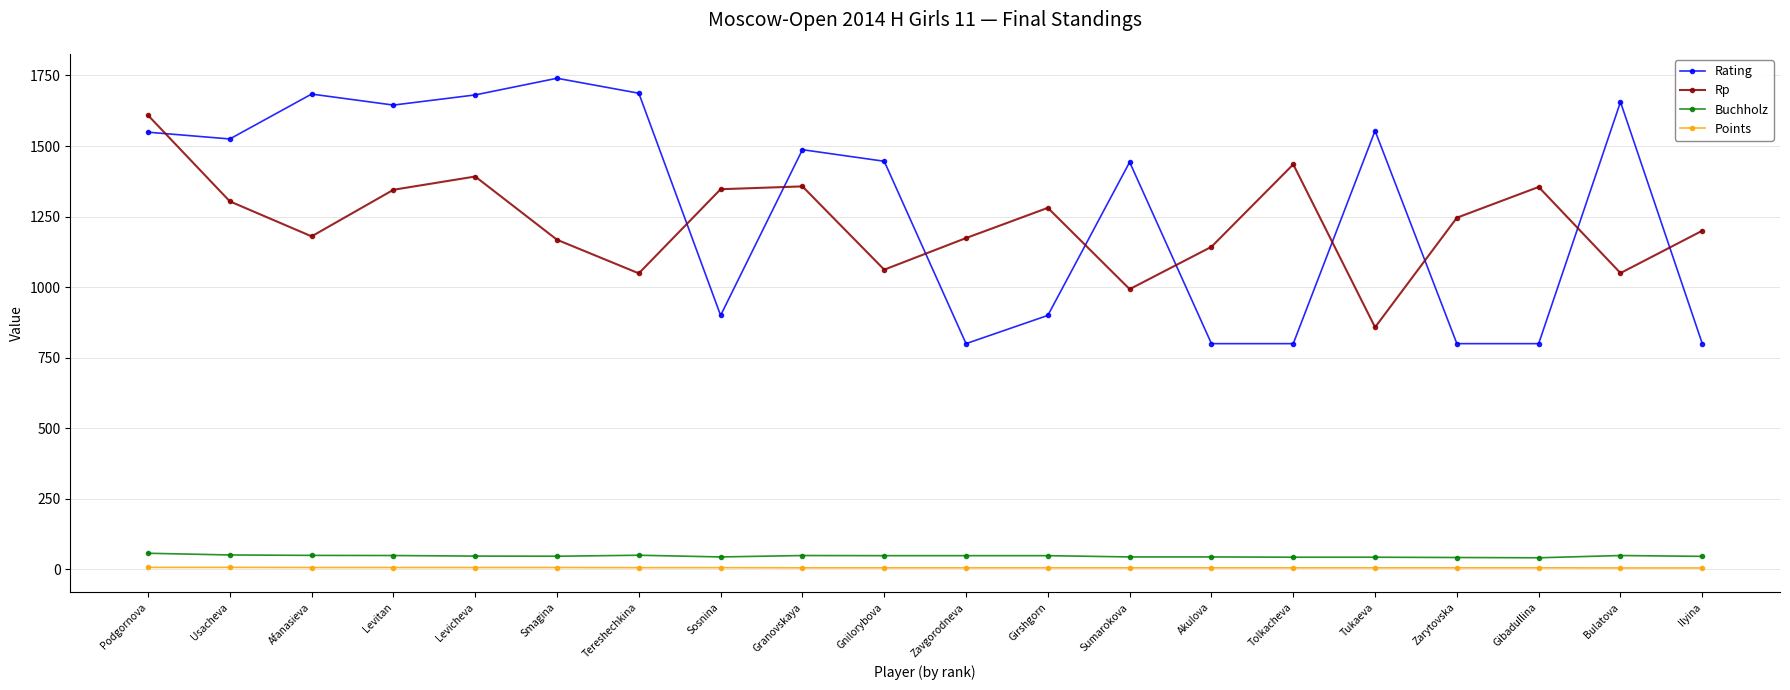

Is it true that Points equals 6.0 at Zarytovska?

True